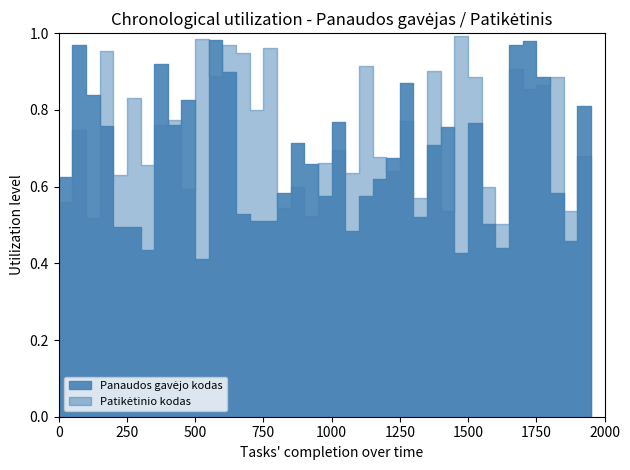

Does the chart have visible grid lines?

No